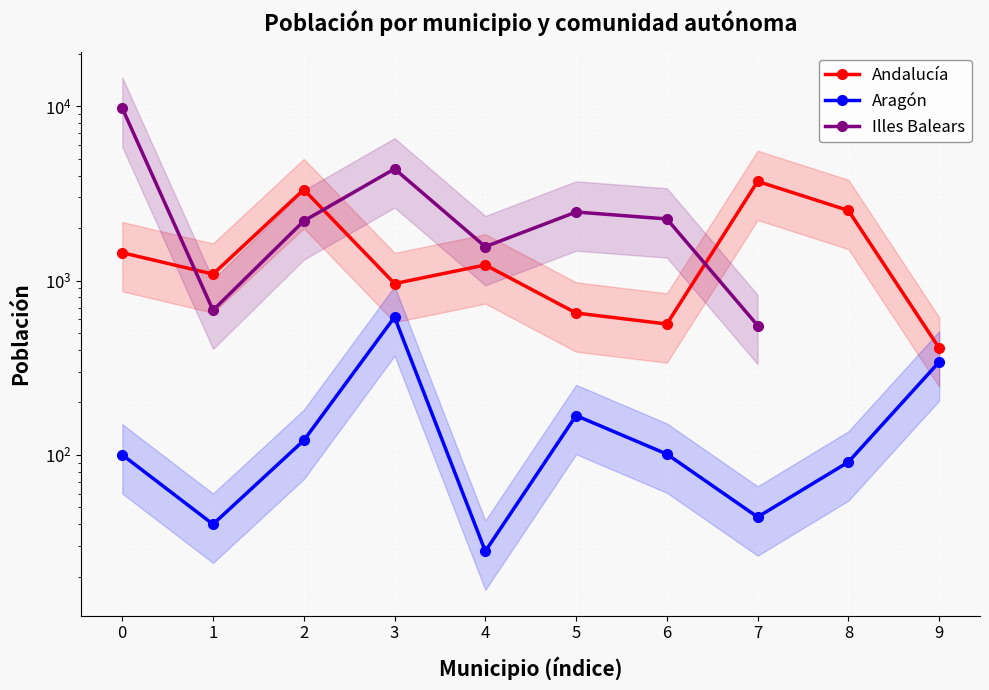

Where do Illes Balears and Andalucía first cross each other?

0 and 1